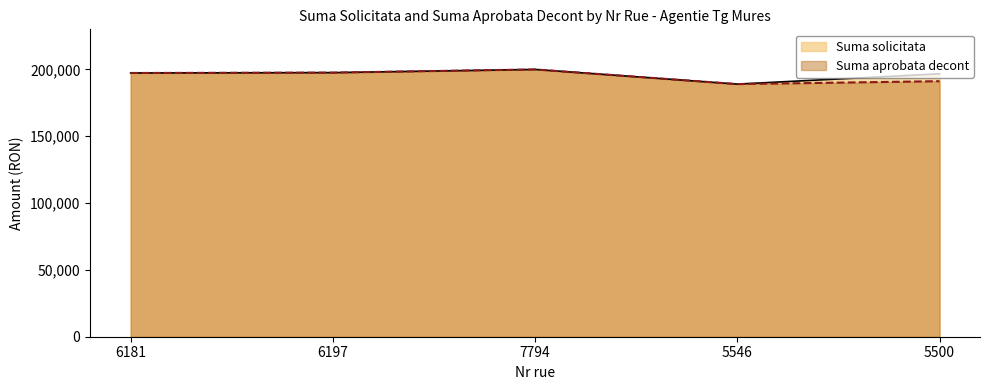

What is the label of the 1st point from the right?

5500